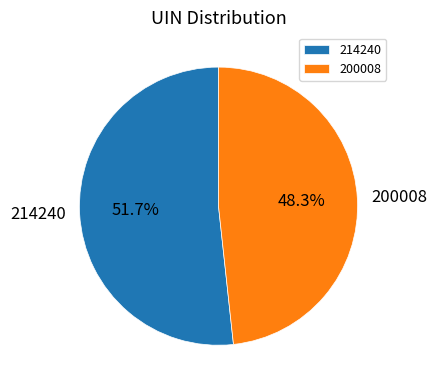

Count the number of slices in the pie.

2